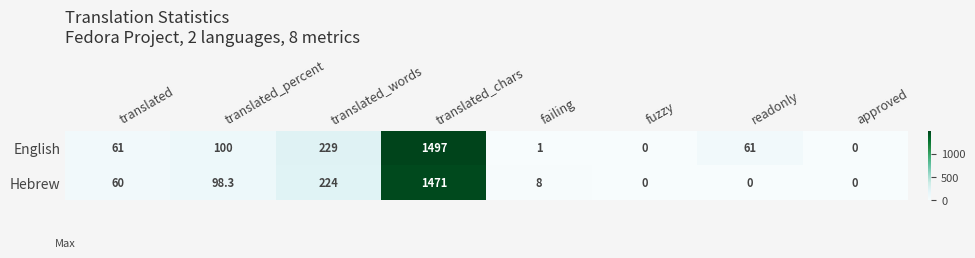

What is the maximum value shown in the chart?

1497.0